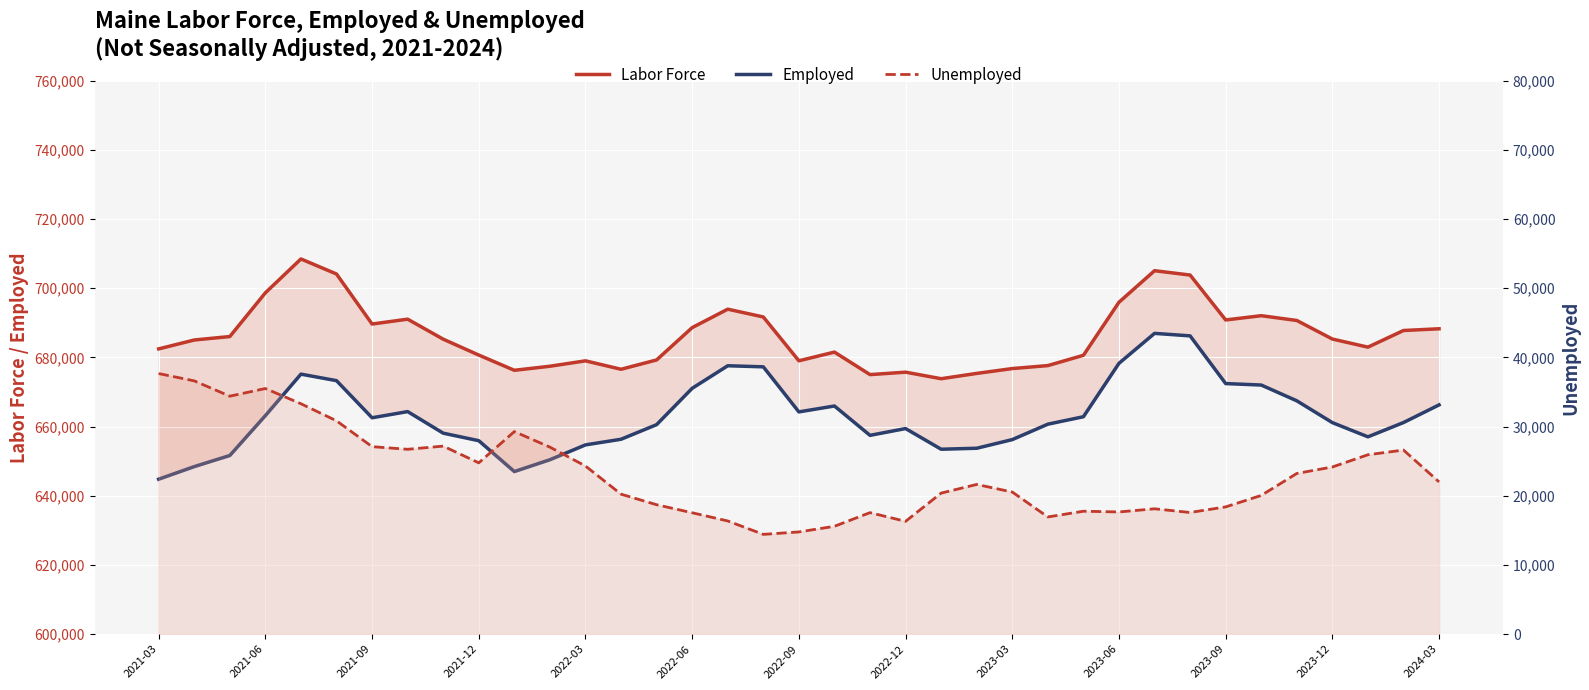

How many lines are shown in the chart?

3